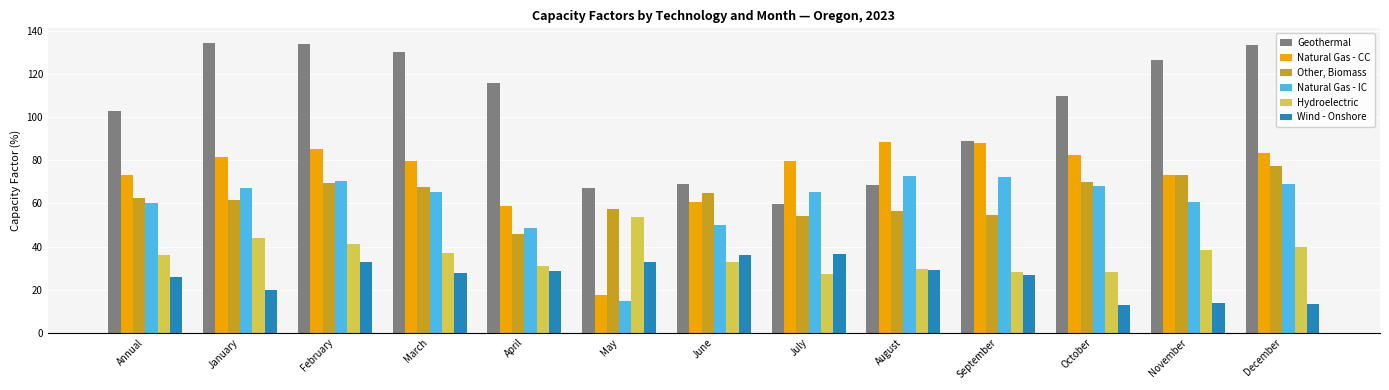

What is the value of the Wind - Onshore bar at the 10th from the left?

26.6